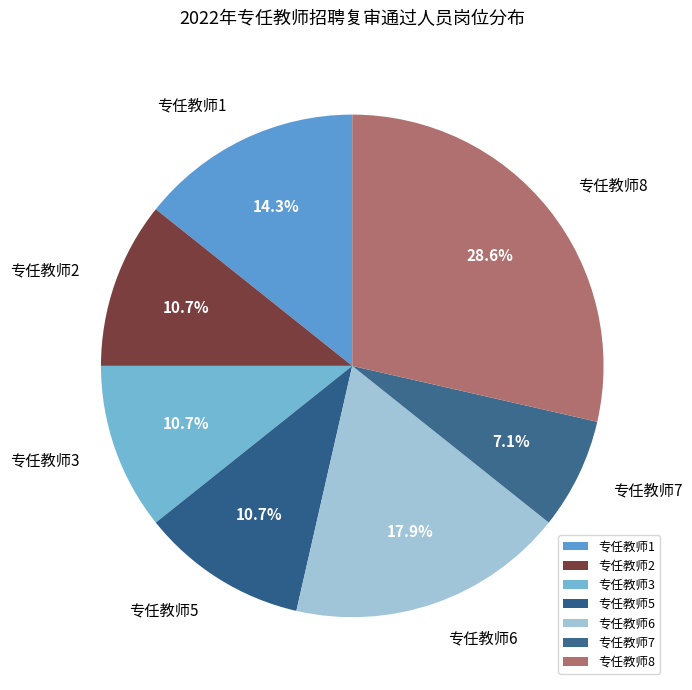

To the nearest percent, what is the combined percentage of 专任教师3 and 专任教师7?

18%